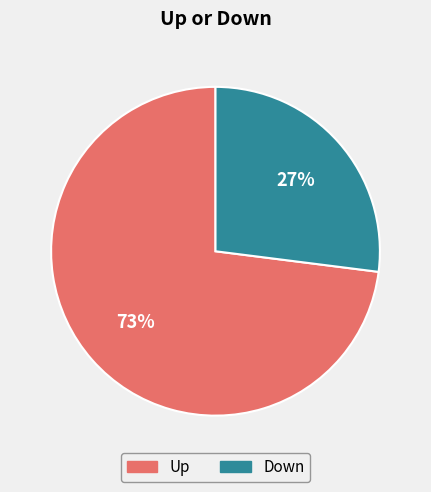

Is there any slice that represents more than half of the pie?

Yes